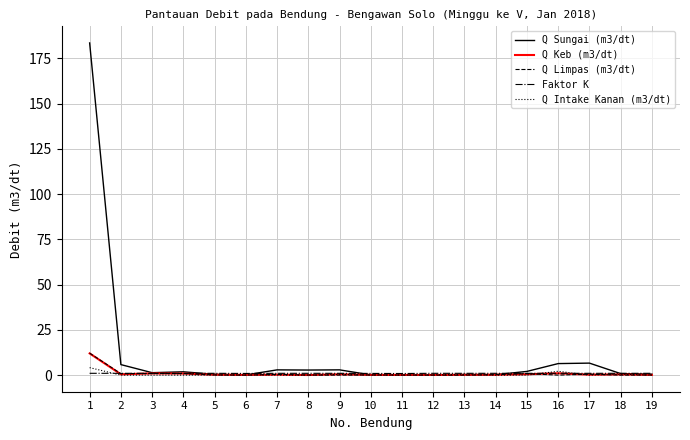

The value of Q Intake Kanan (m3/dt) at 11 is 0.0. True or false?

True